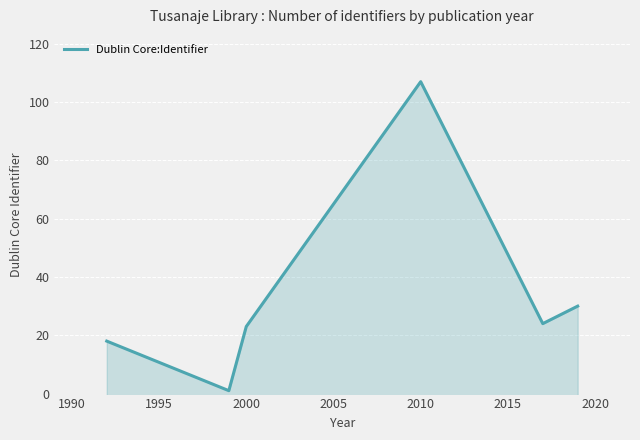

Count the number of data series in this chart.

1